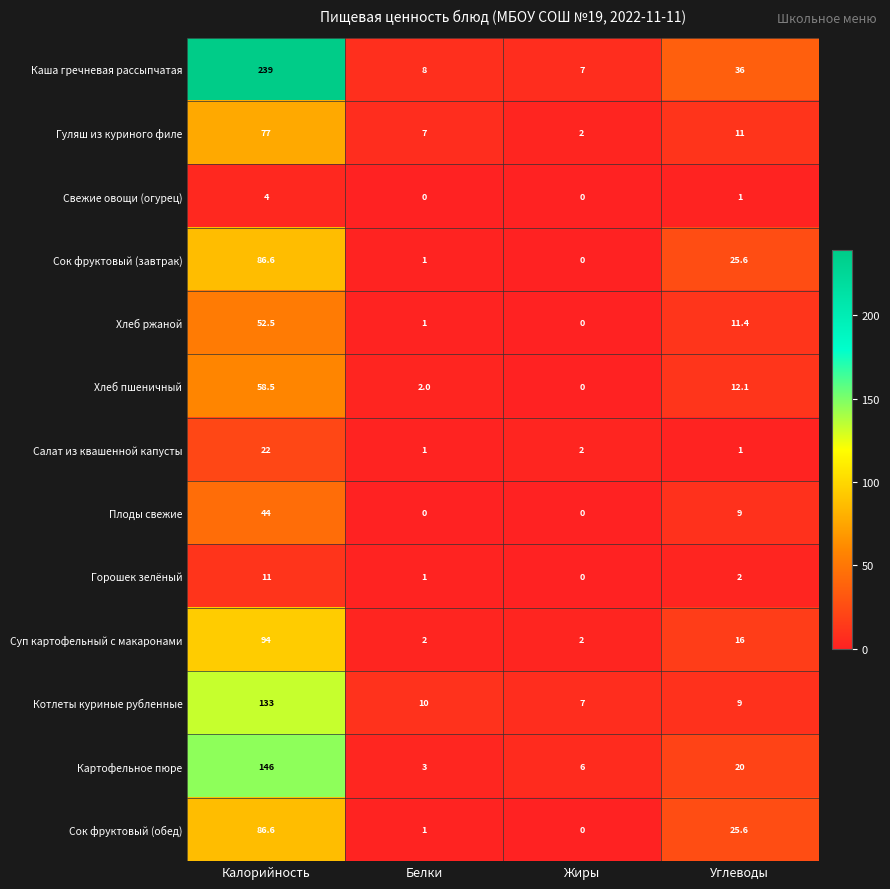

How many categories are shown in the chart?

4